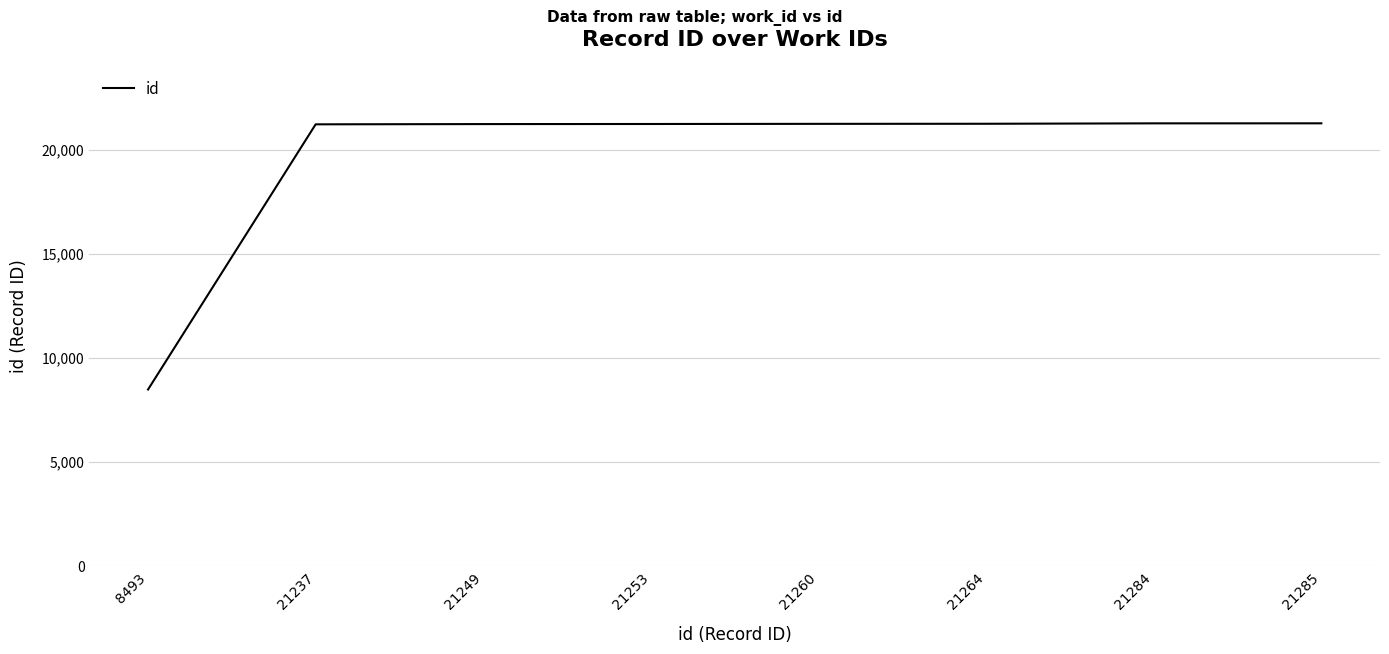

What is the ratio of the value at 21237 to the value at 21260?

1.0